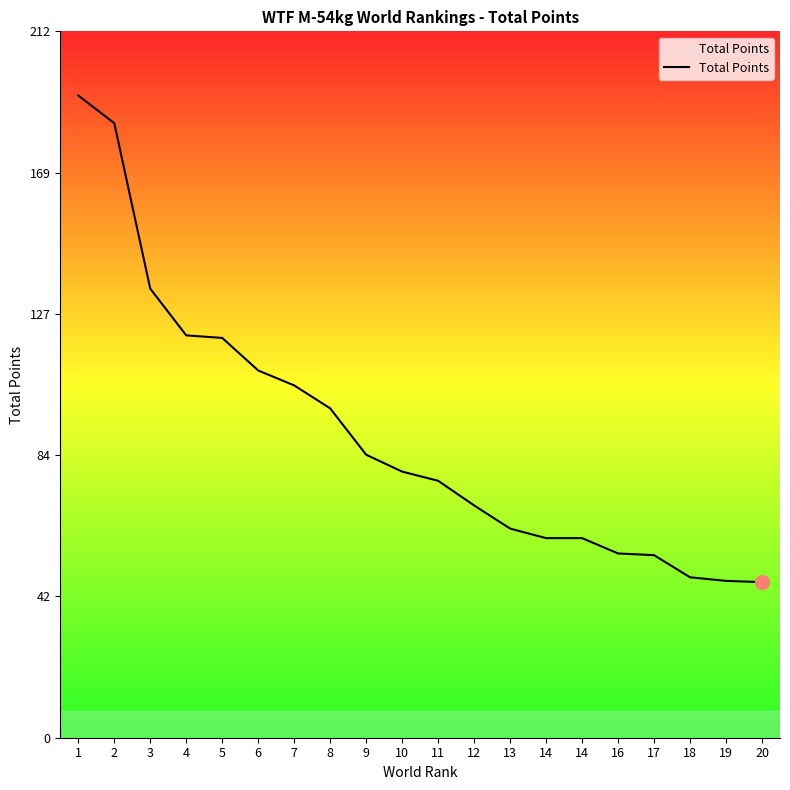

True or false: the data shows 21.5 at 7.

False